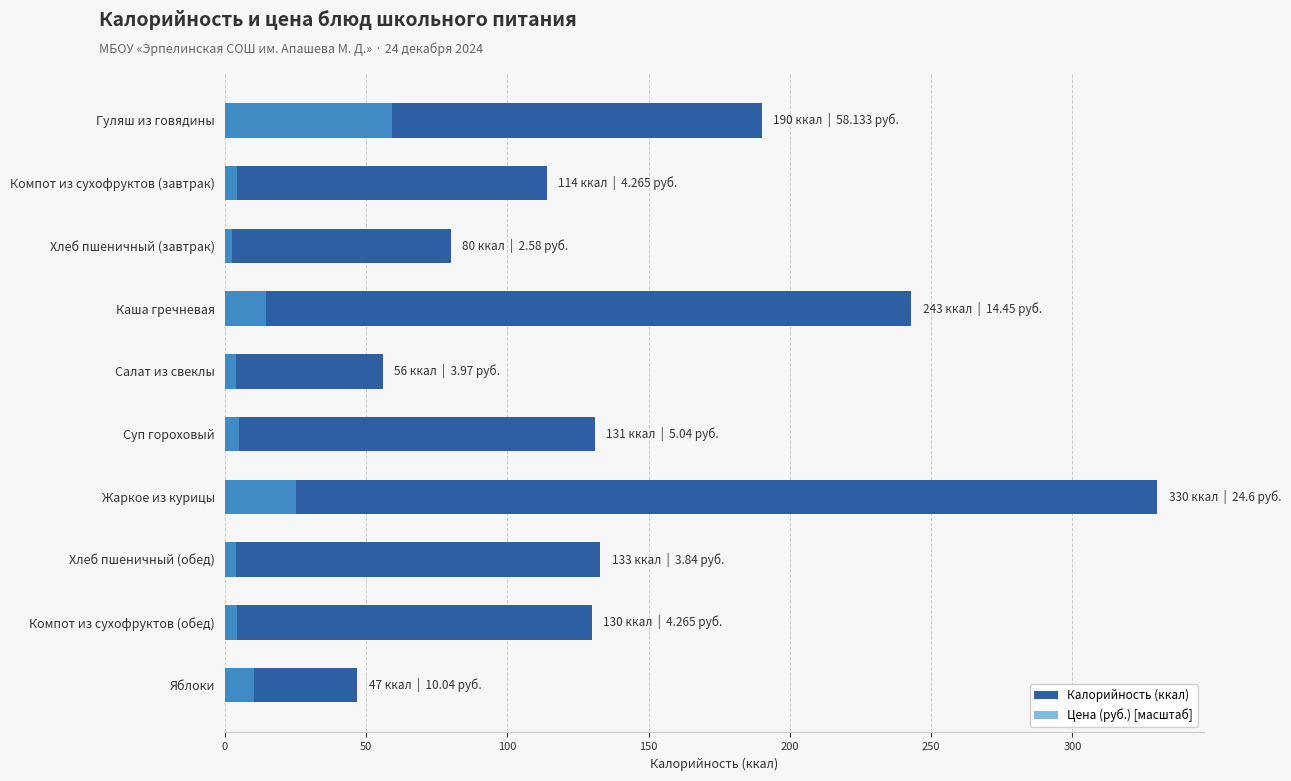

Between Гуляш из говядины and Жаркое из курицы, which series saw the biggest shift?

Калорийность (ккал)